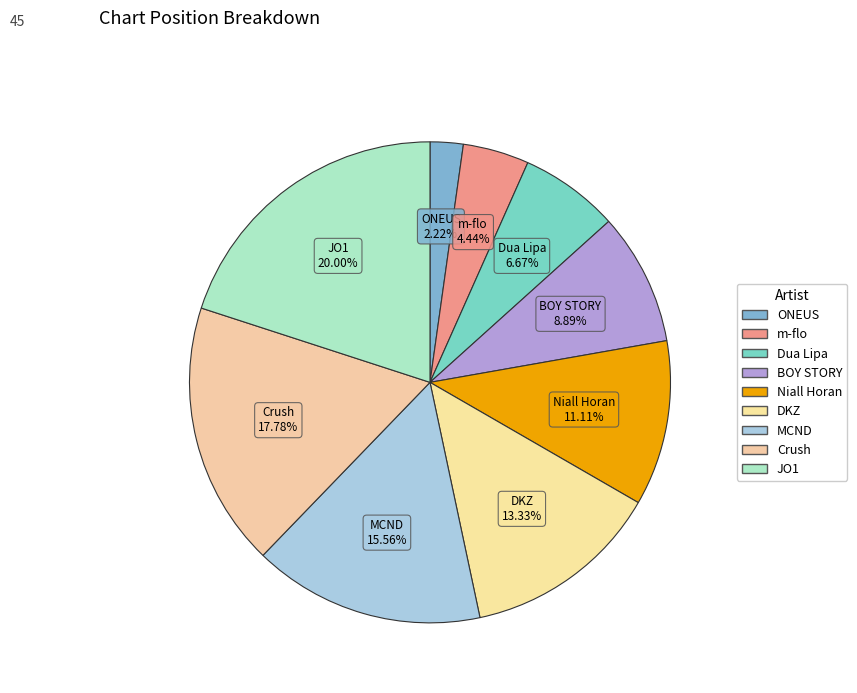

To the nearest percent, what portion does ONEUS represent?

2%